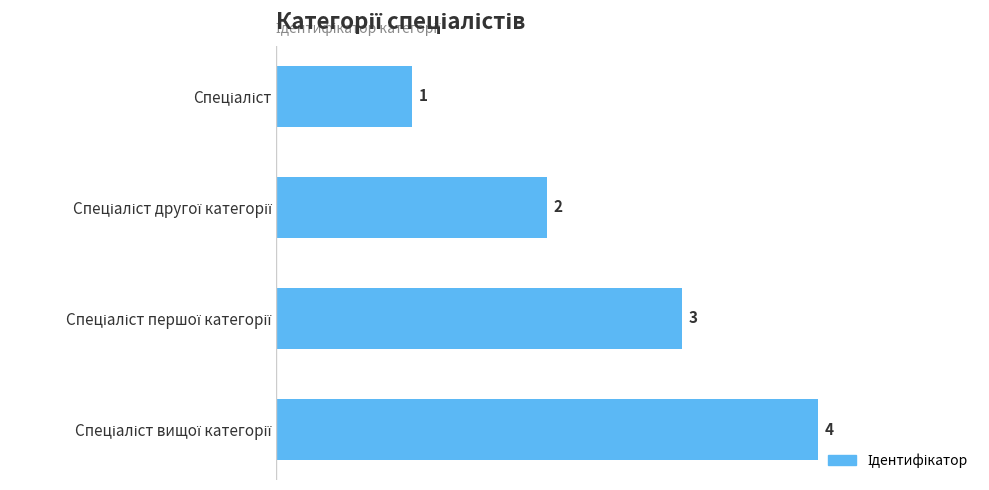

What is the value of the 2nd bar from the top?

2